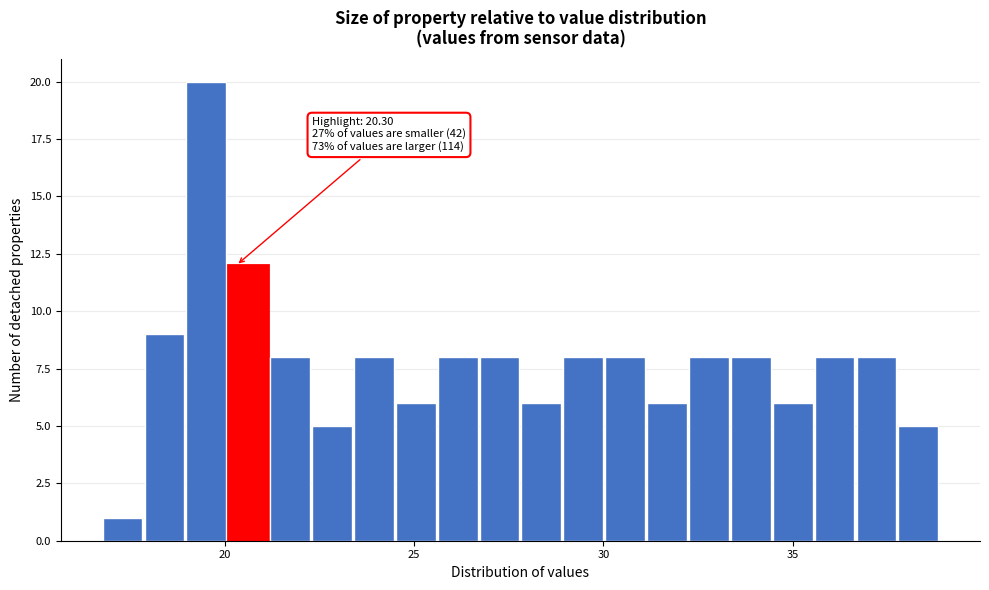

Around what value on the x-axis is the tallest bar? Give the approximate position of its centre, as read against the axis.

19.5